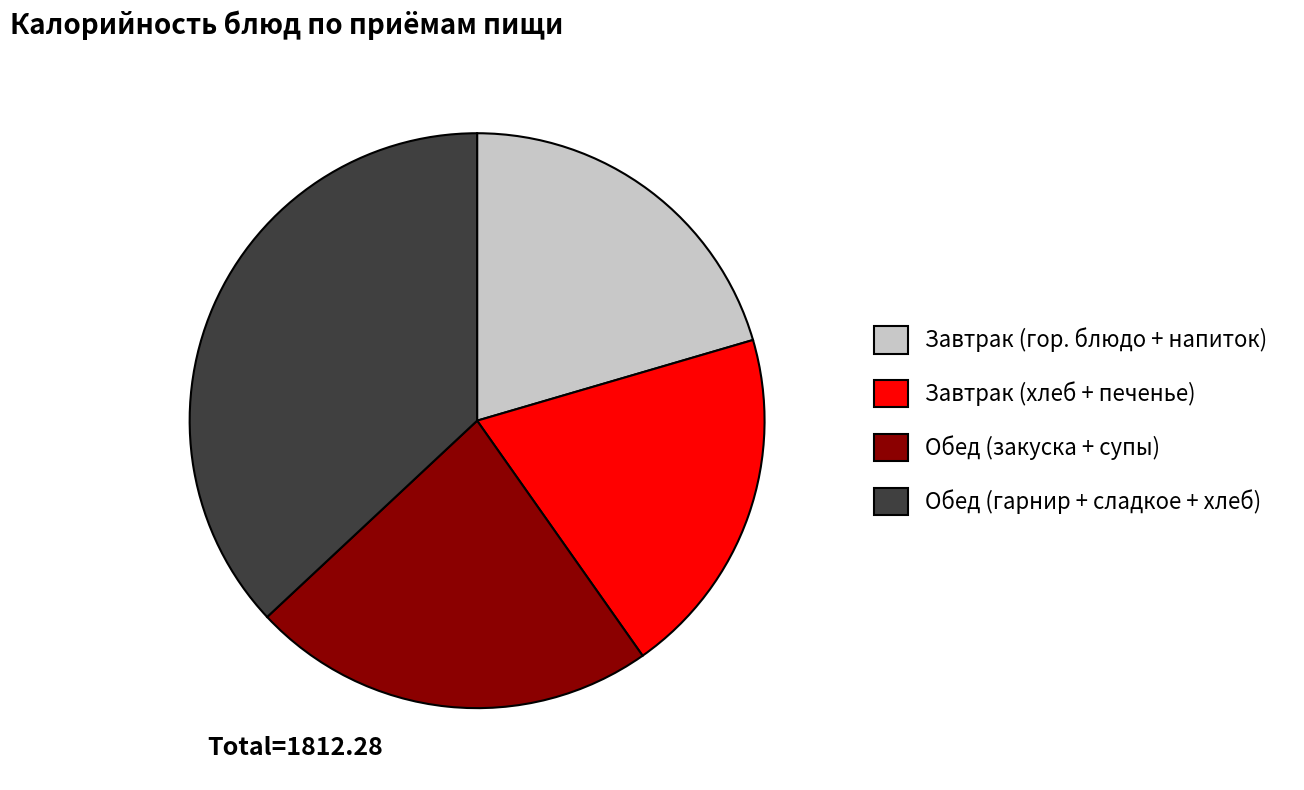

The Обед (закуска + супы) slice represents 14% of the pie. True or false?

False